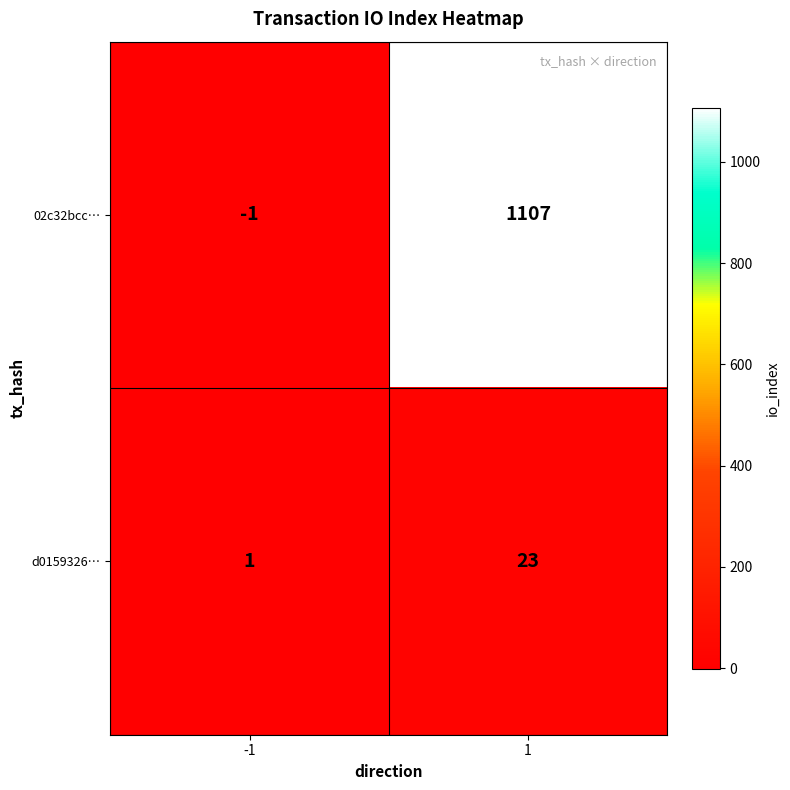

What is the sum of the d0159326… values at -1 and 1?

24